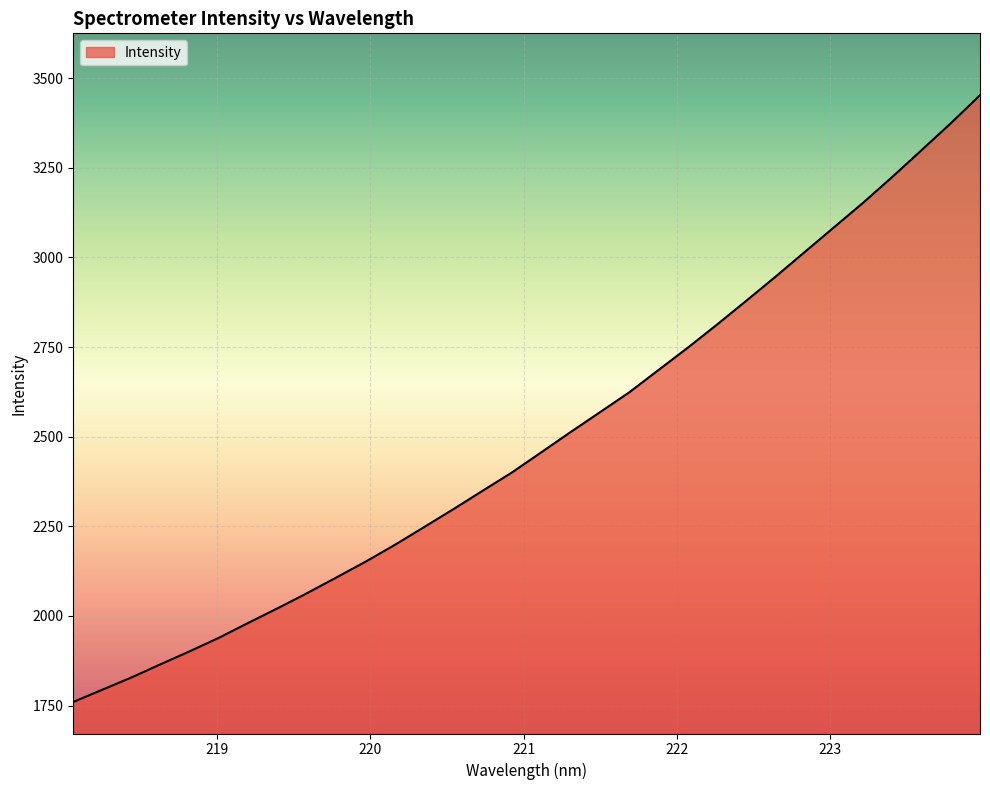

What is the greatest value displayed?

3452.6